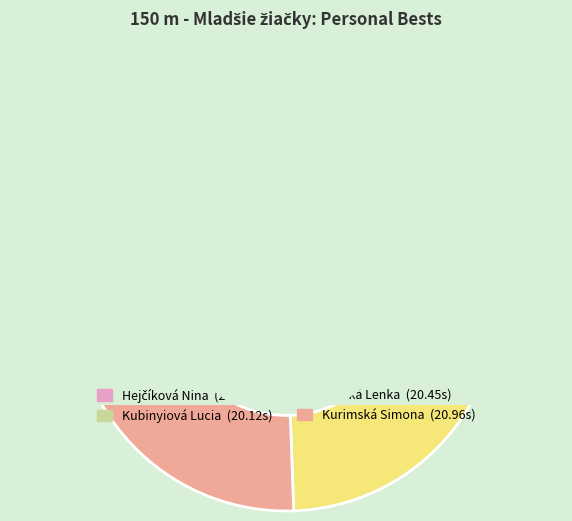

What is the change in value from Hejčíková Nina to Kurimská Simona?

+0.5